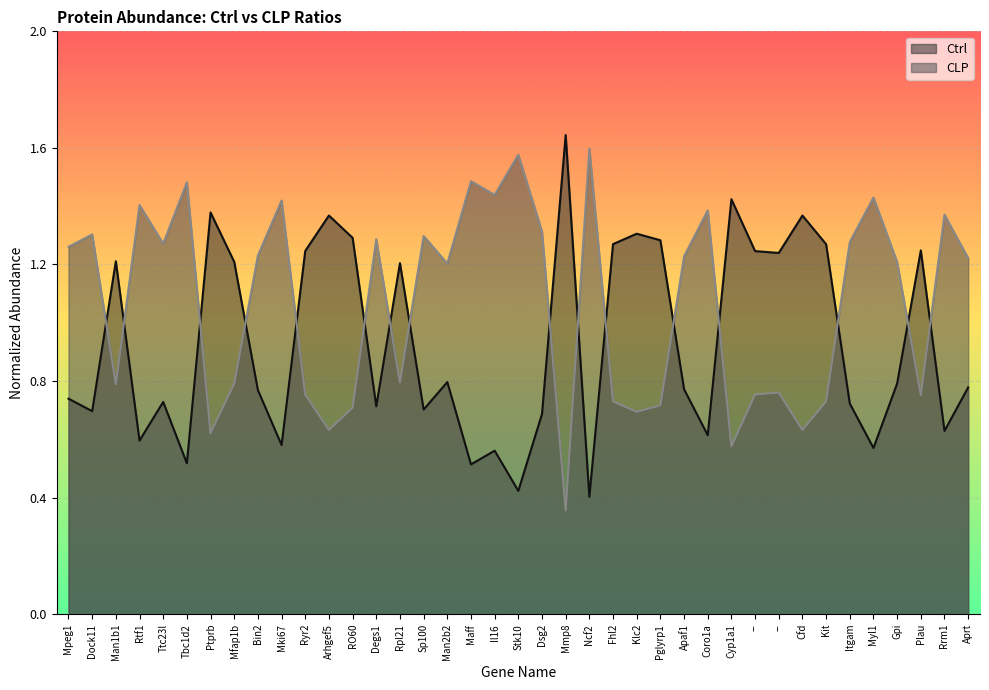

How many interior local peaks does the CLP series have?

13